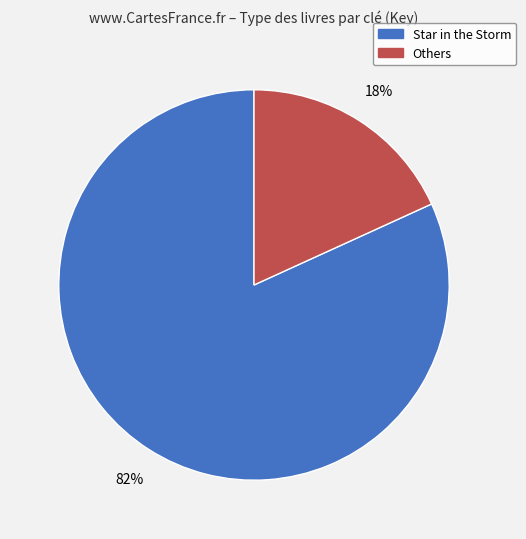

To the nearest percent, what is the difference between the largest and smallest slice percentages?

64%